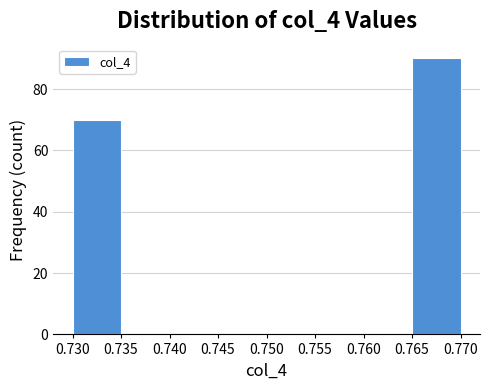

Reading left to right, list every bar in this chart as the range it spans on the x-axis followed by its height. The values are not printed on the chart, so give them approximately, as read against the axis.

0.730 to 0.735: 70
0.735 to 0.740: 0
0.740 to 0.745: 0
0.745 to 0.750: 0
0.750 to 0.755: 0
0.755 to 0.760: 0
0.760 to 0.765: 0
0.765 to 0.770: 90